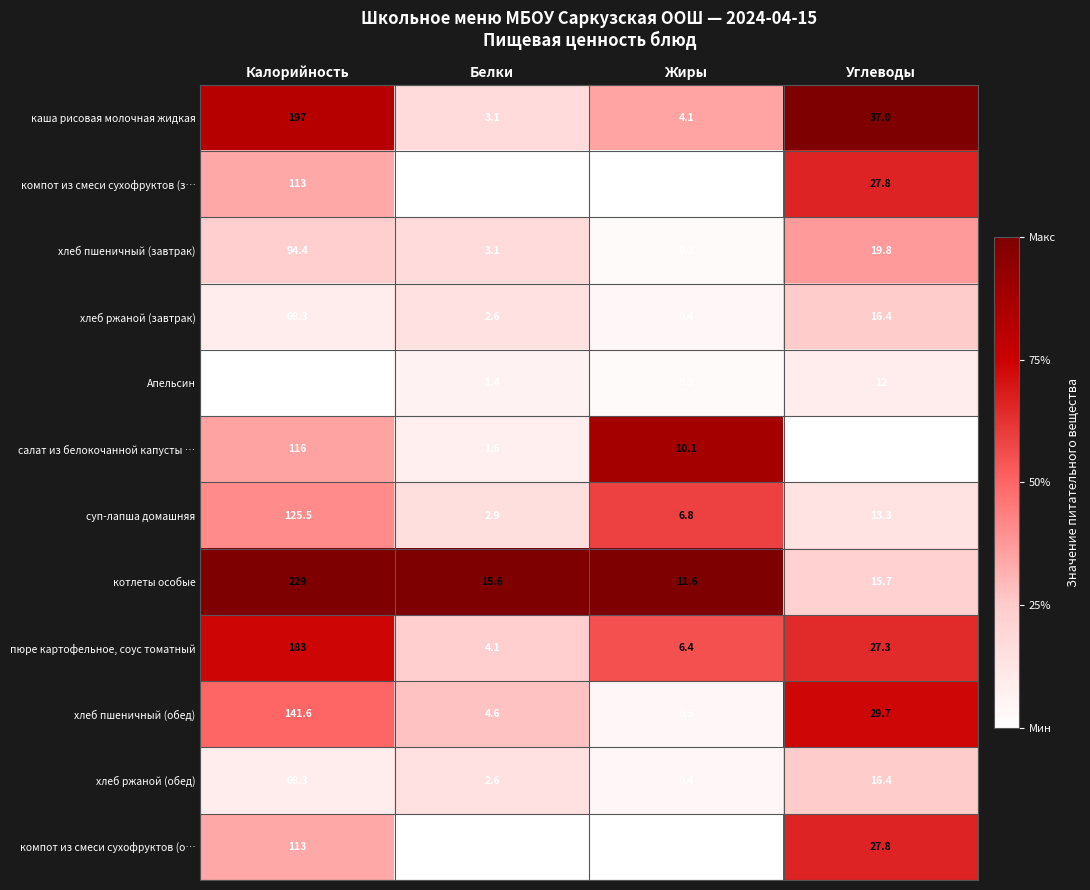

What is the difference between the second highest and second lowest values in the каша рисовая молочная жидкая series?

32.9